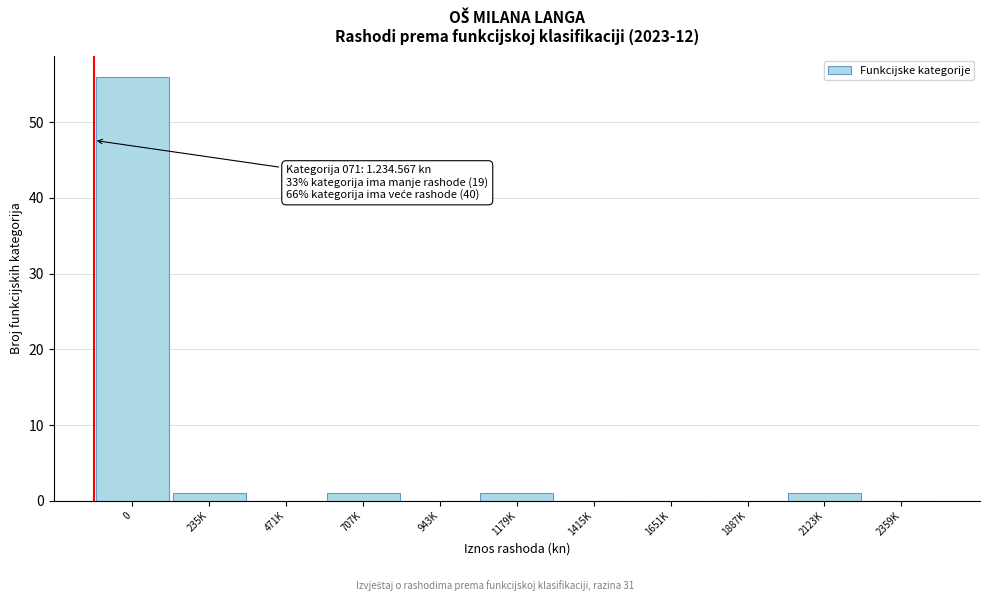

Reading left to right, transcribe all the data shown in this chart.

0=56	235K=1	471K=0	707K=1	943K=0	1179K=1	1415K=0	1651K=0	1887K=0	2123K=1	2359K=0